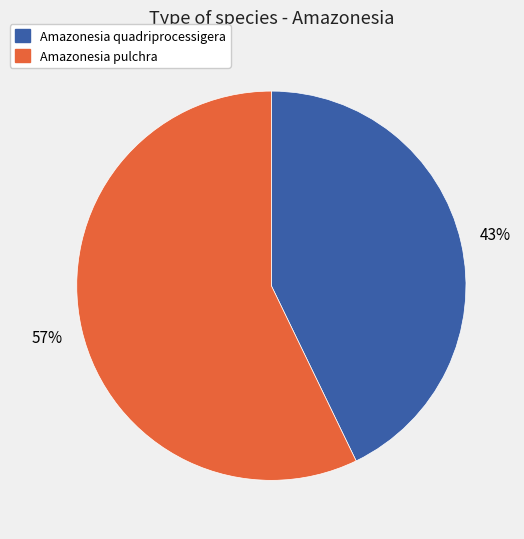

Is Amazonesia pulchra the majority of the pie?

Yes